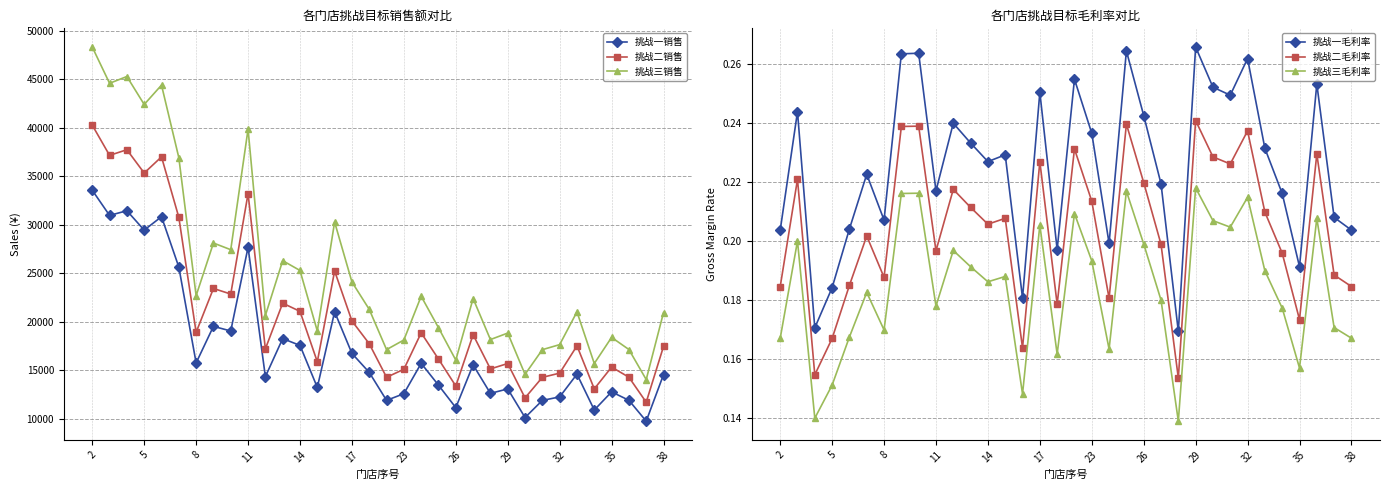

How many 挑战一毛利率 values are between 0 and 1?

34